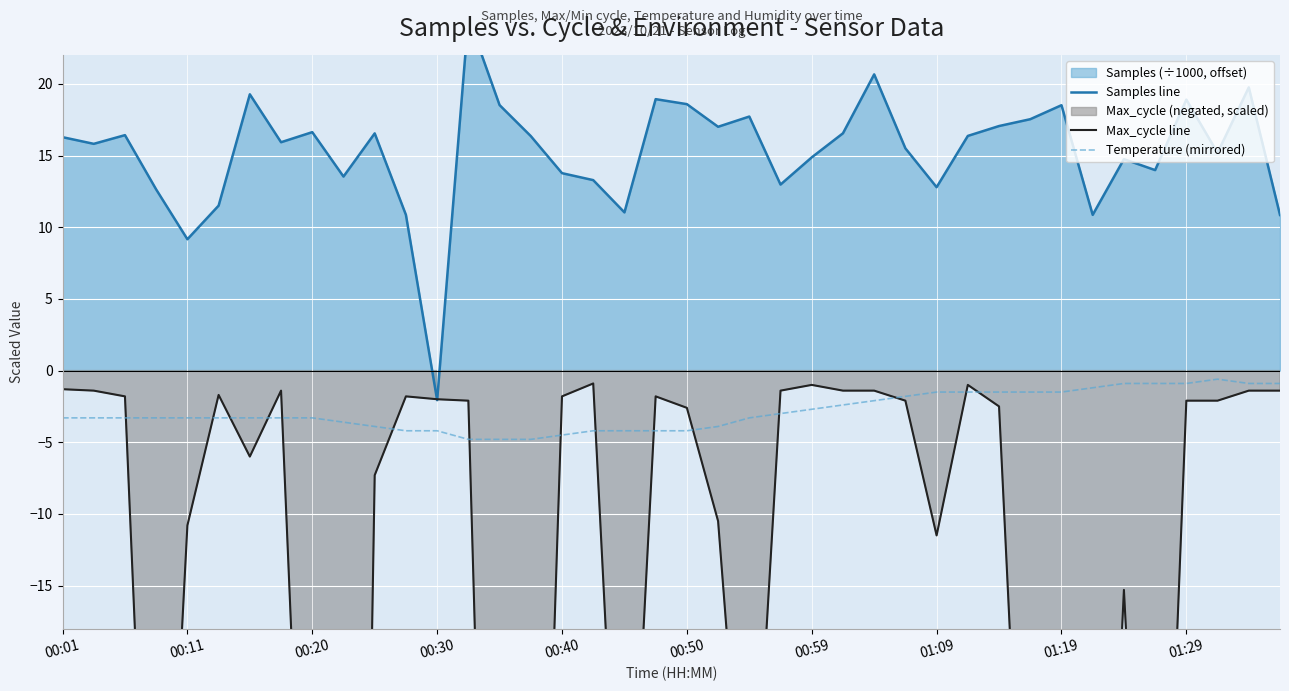

What is the label of the 21st point from the right?

19